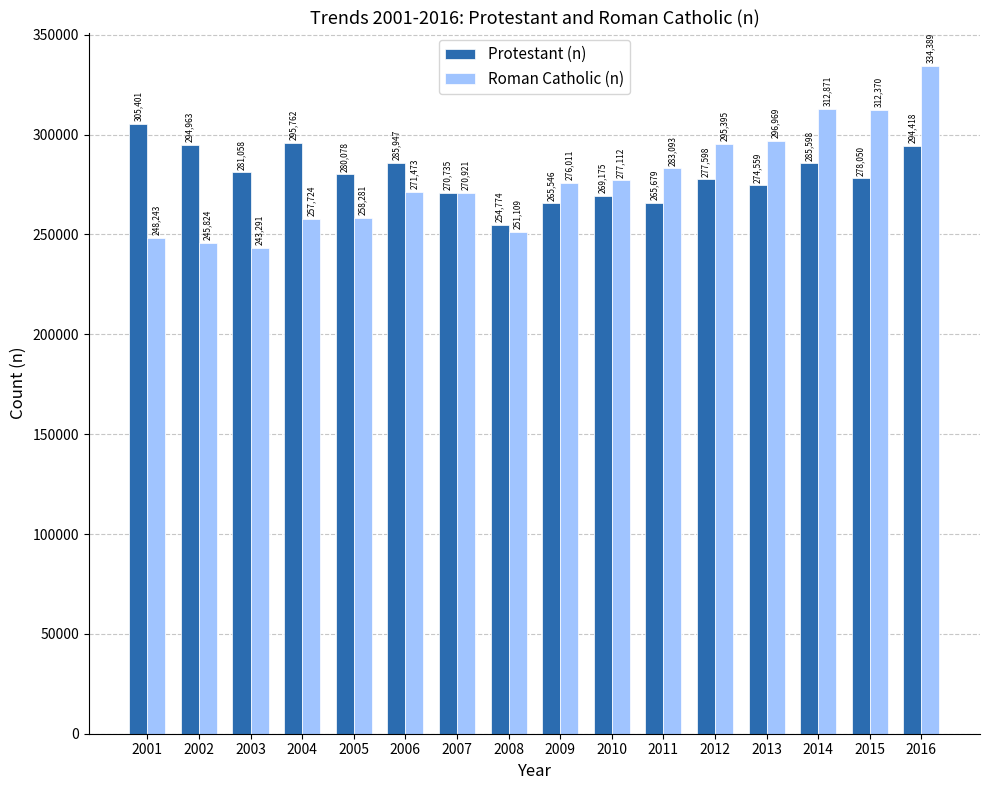

List the series in order of their overall mean, lowest first.

Roman Catholic (n), Protestant (n)